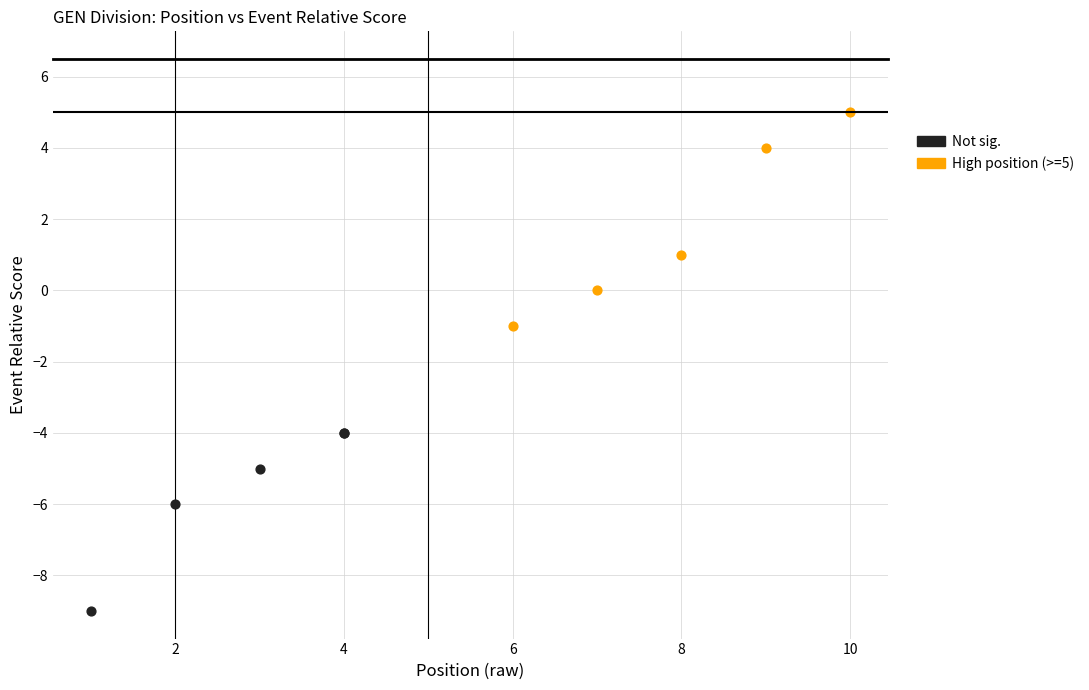

Which series reaches the minimum Y coordinate?

Not sig.